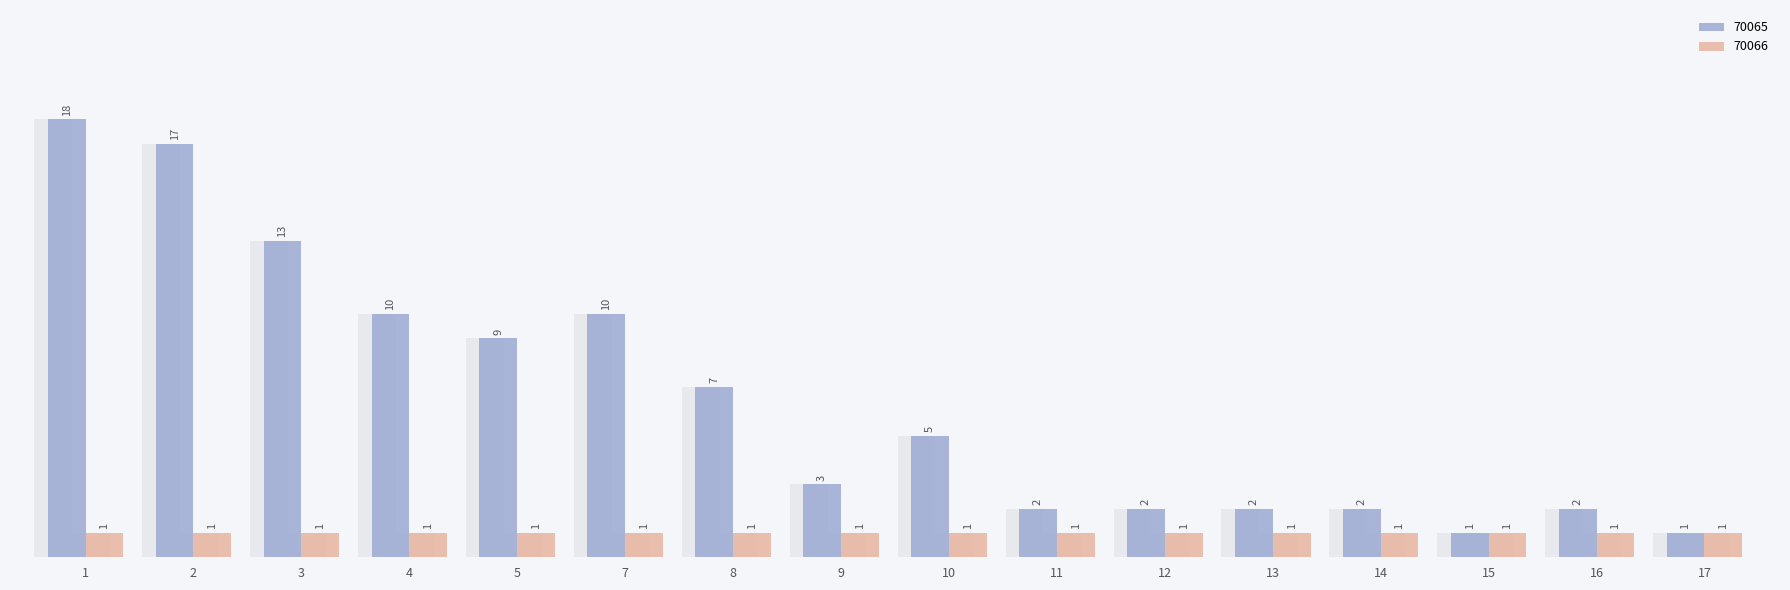

Reading left to right, transcribe all the data shown in this chart.

ID: 1=1	2=2	3=3	4=4	5=5	7=7	8=8	9=9	10=10	11=11	12=12	13=13	14=14	15=15	16=16	17=17
Count_col1: 1=18	2=17	3=13	4=10	5=9	7=10	8=7	9=3	10=5	11=2	12=2	13=2	14=2	15=1	16=2	17=1
Count_col2: 1=1	2=1	3=1	4=1	5=1	7=1	8=1	9=1	10=1	11=1	12=1	13=1	14=1	15=1	16=1	17=1